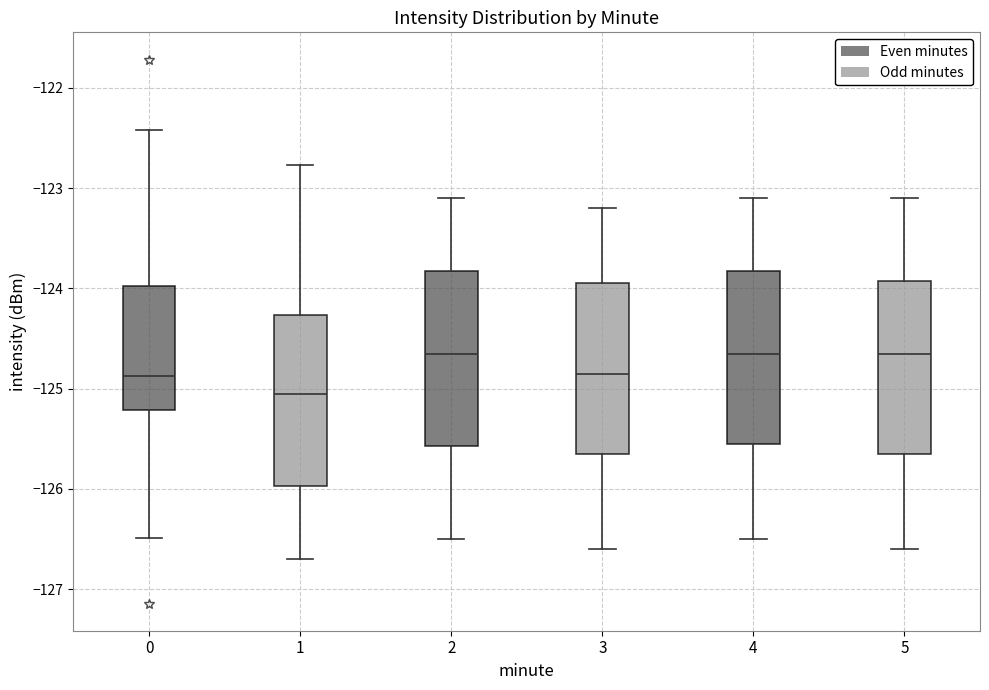

Reading left to right, read every box against the y-axis: the position of its median line, the range the box covers, and the ends of its whiskers. The values are not printed on the chart, so give them approximately, as read against the axis.

0: median -124.9, box -125.2 to -124.0, whiskers -126.5 to -122.4
1: median -125.0, box -126.0 to -124.3, whiskers -126.7 to -122.8
2: median -124.6, box -125.6 to -123.8, whiskers -126.5 to -123.1
3: median -124.8, box -125.6 to -123.9, whiskers -126.6 to -123.2
4: median -124.6, box -125.5 to -123.8, whiskers -126.5 to -123.1
5: median -124.6, box -125.6 to -123.9, whiskers -126.6 to -123.1